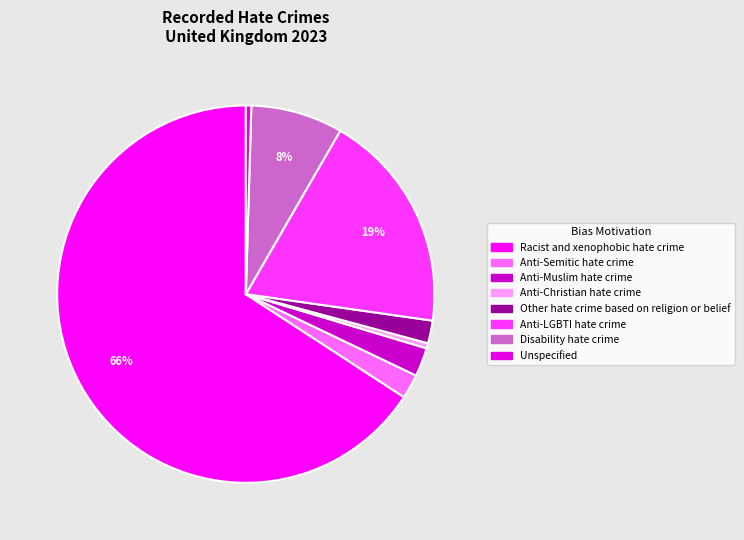

Approximately how many times larger is the value at Anti-Muslim hate crime compared to Unspecified?

5.3